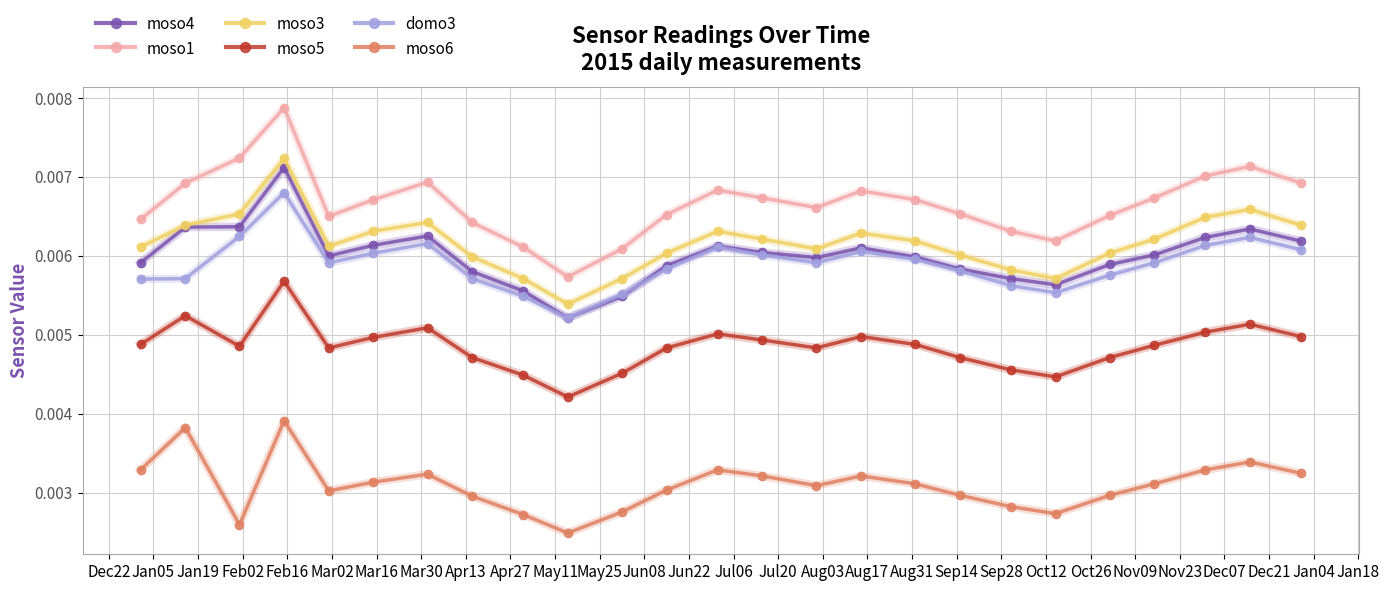

Which series has the largest total across all categories?

moso1